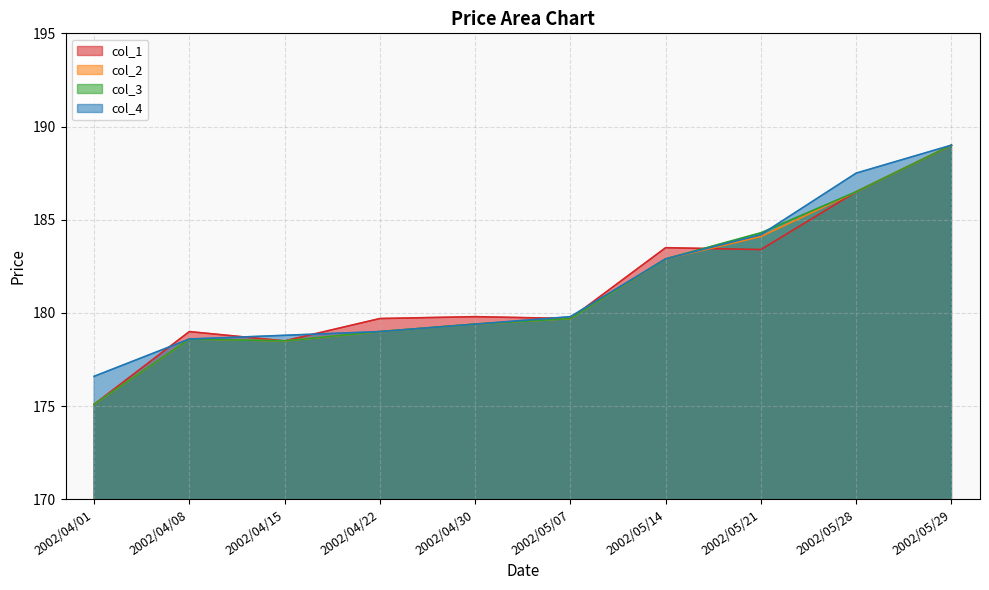

At which label does col_4 reach its peak?

2002/05/29